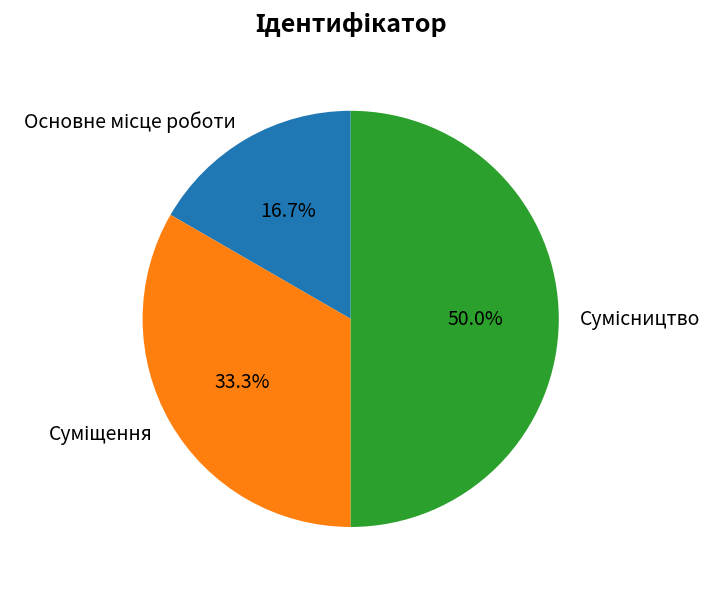

How many slices are in this pie chart?

3